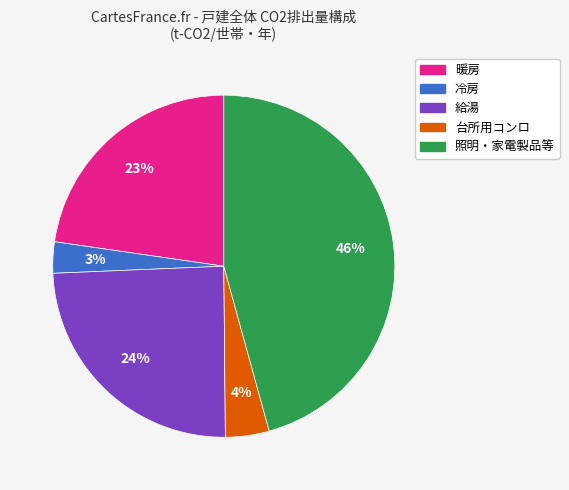

Do 照明・家電製品等 and 暖房 together represent more than half of the pie?

Yes